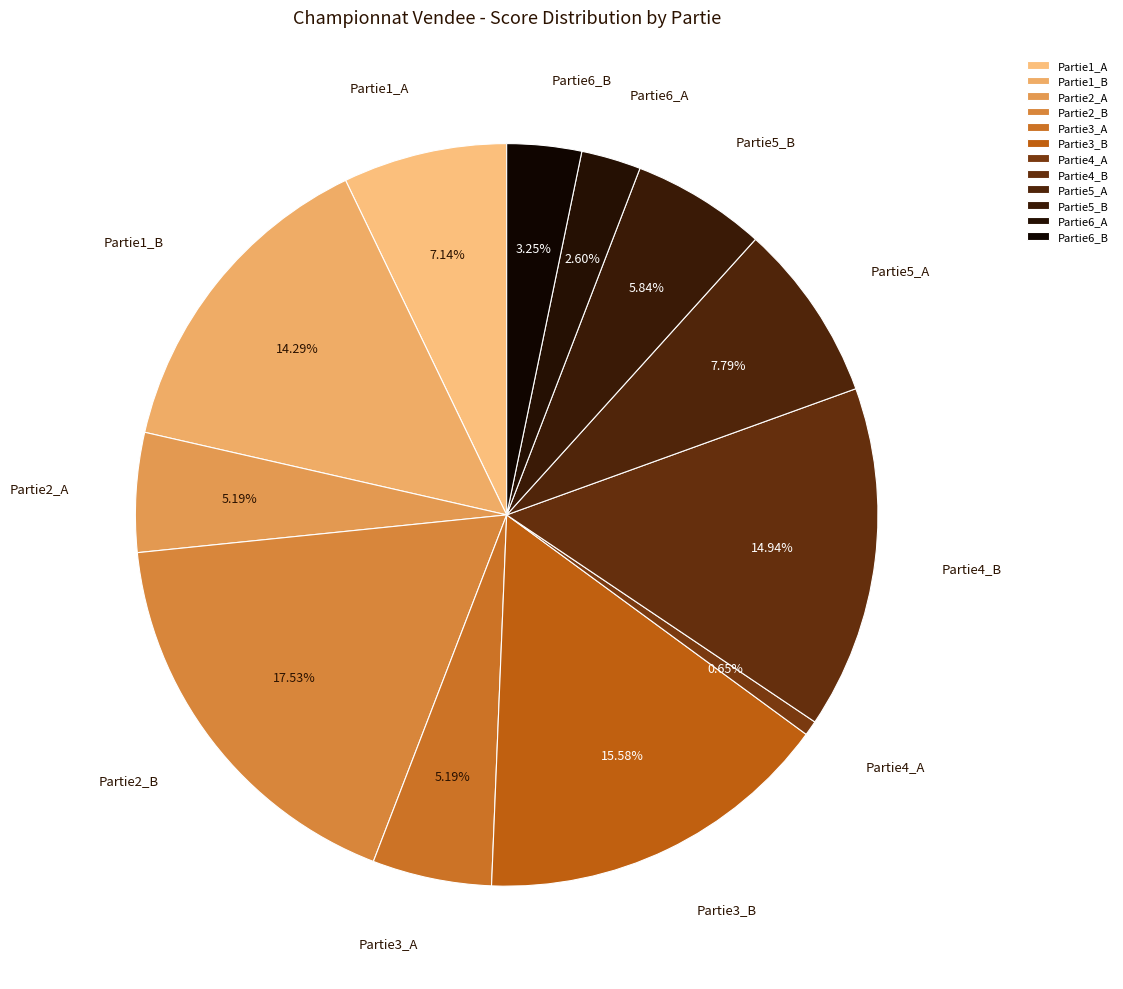

Between Partie3_A and Partie6_A, which is larger?

Partie3_A